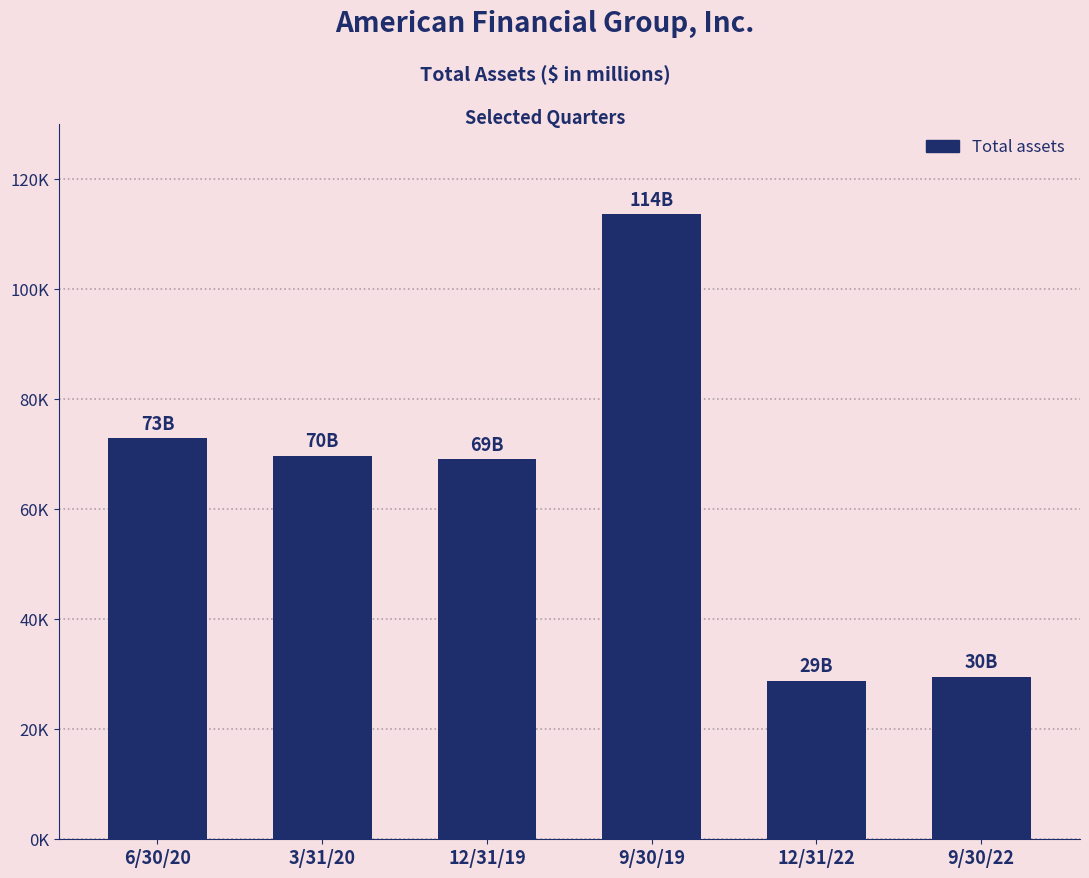

At which category does the chart reach its peak across all series?

9/30/19